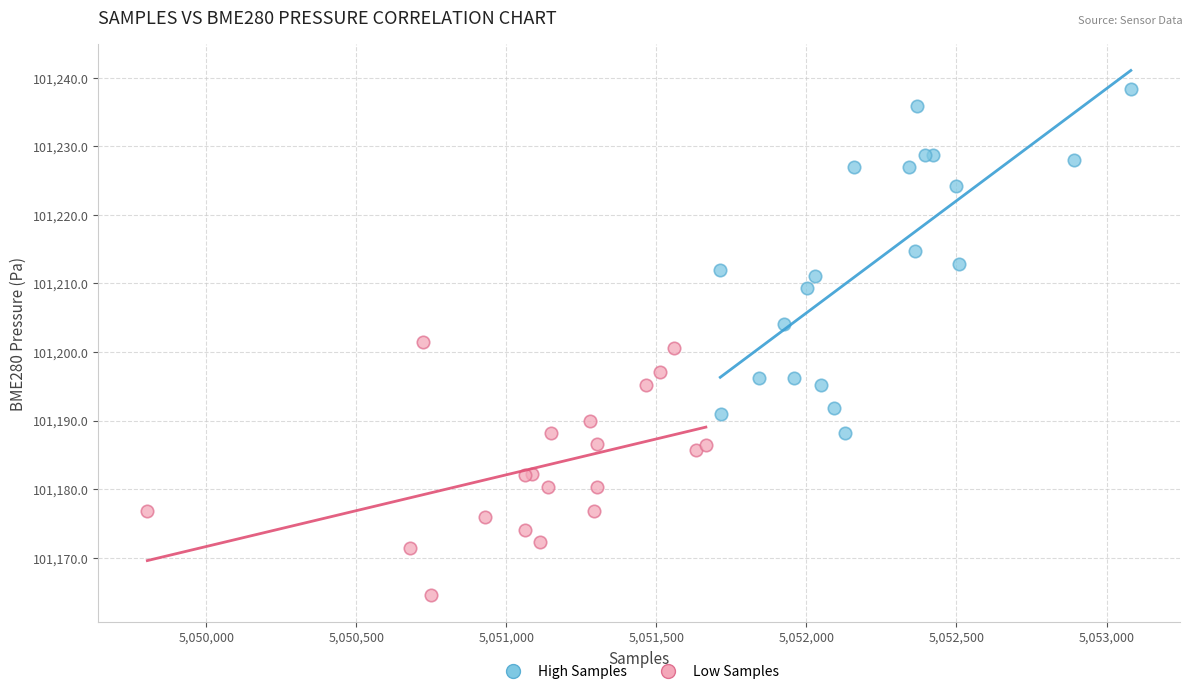

Which series reaches the minimum Y coordinate?

Low Samples